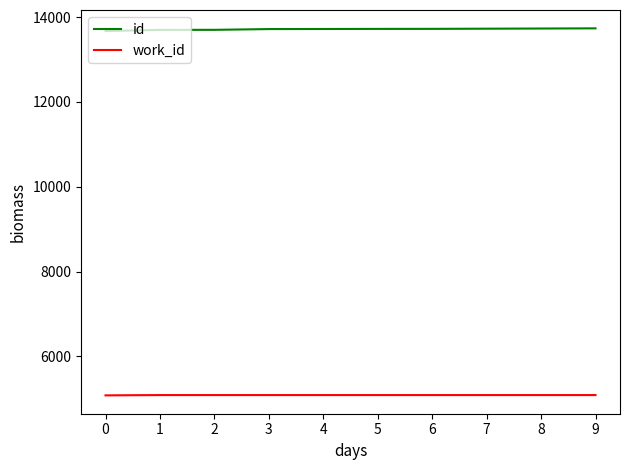

The value of id at 6 is 13723. True or false?

True